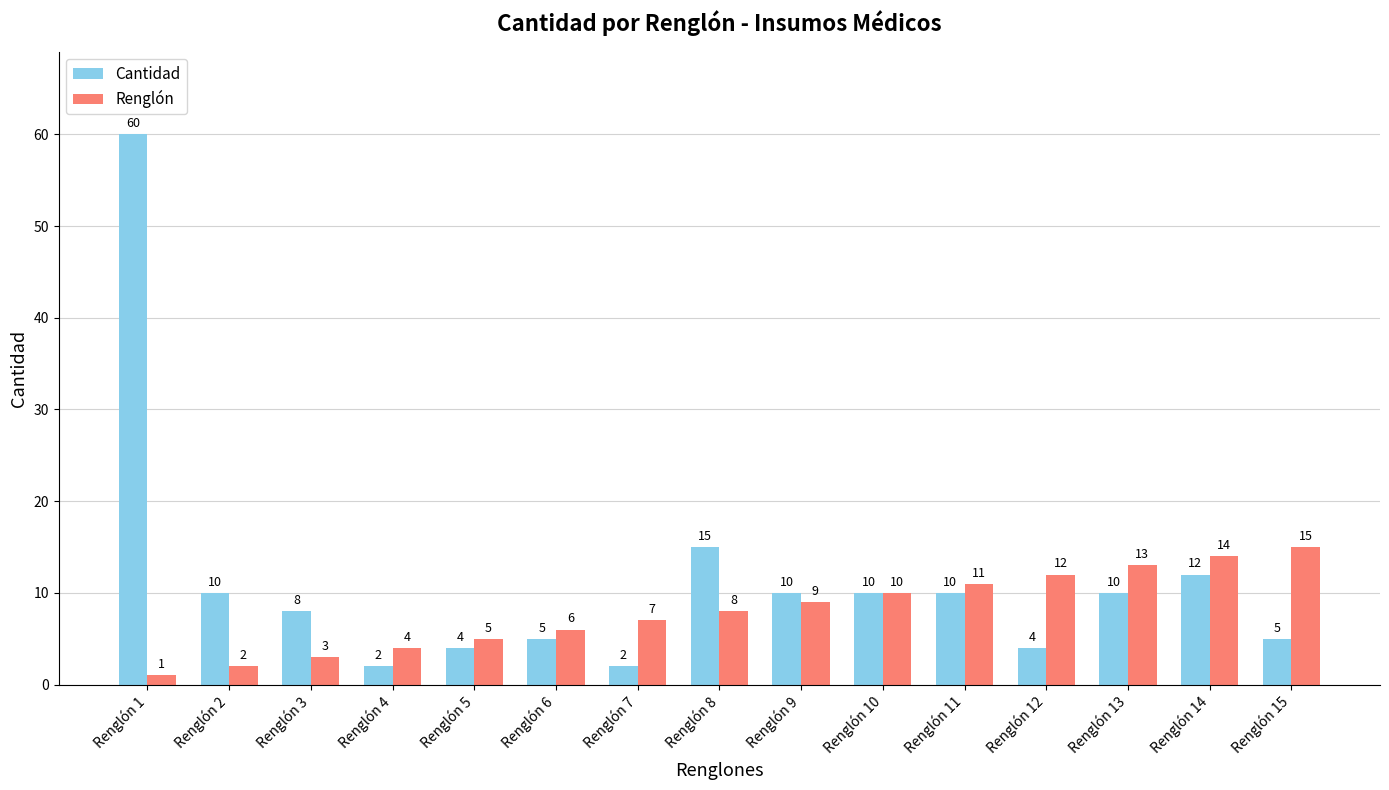

The Cantidad series shows 4 at Renglón 11. True or false?

False